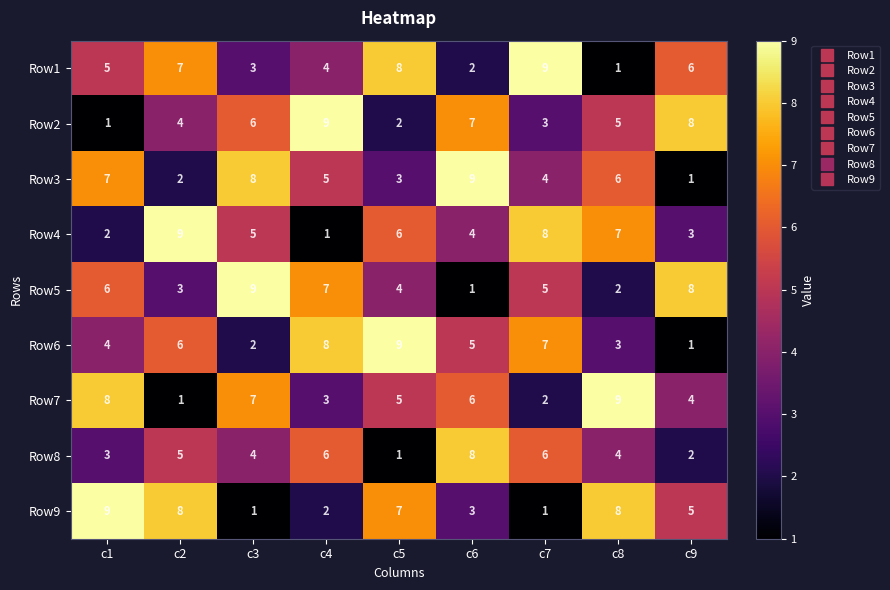

At which label does Row8 first exceed 4?

c2